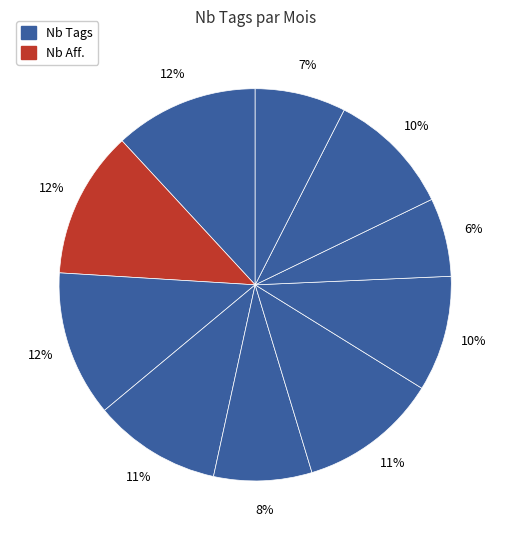

Rank the categories by value from lowest to highest.

août, octobre, mai, juillet, septembre, avril, juin, janvier, mars, février